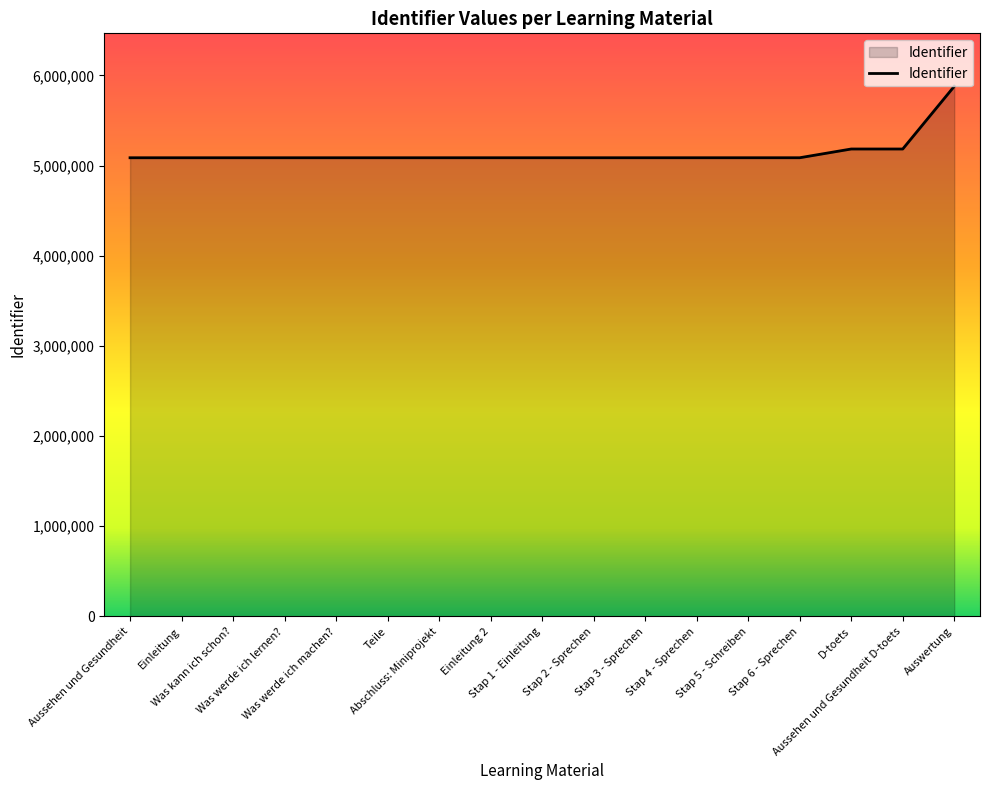

What is the change in value from Teile to Stap 4 - Sprechen?

+87